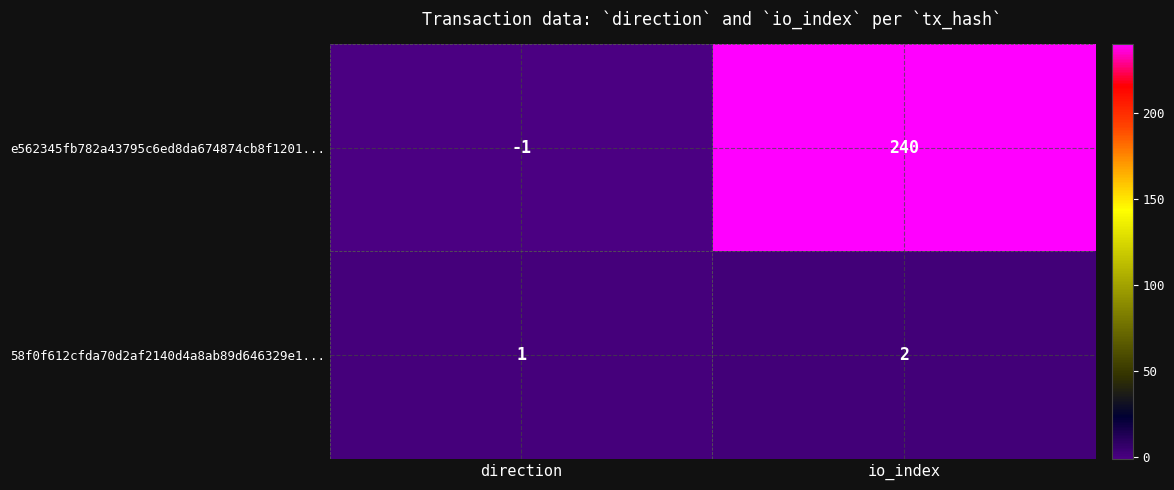

What is the sum of the 58f0f612cfda70d2af2140d4a8ab89d646329e1... values at direction and io_index?

3